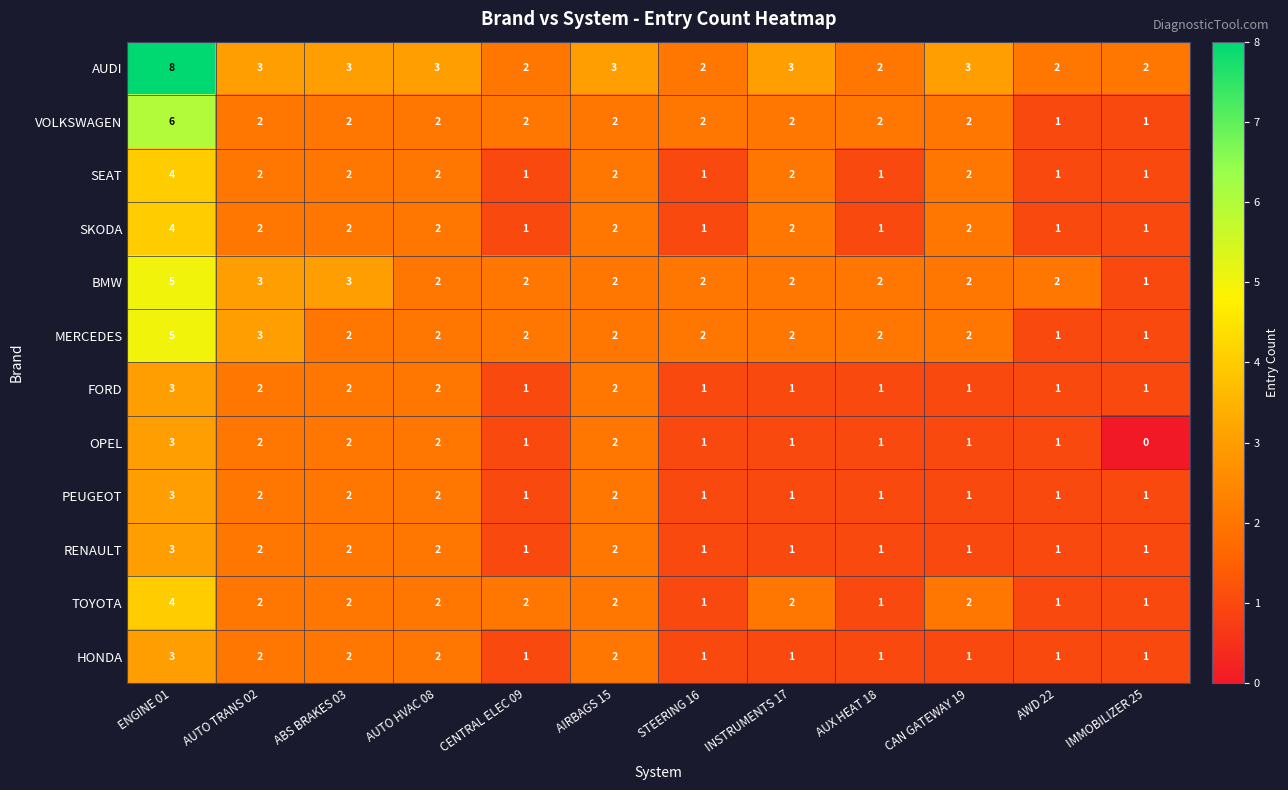

The value of BMW at AIRBAGS 15 is 1. True or false?

False